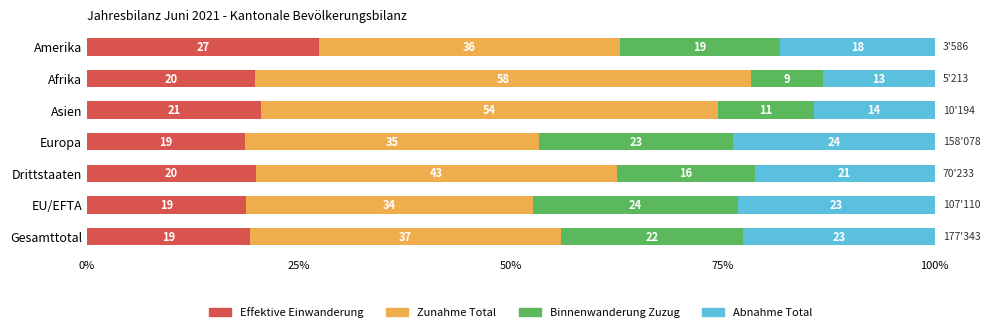

What are all the series names shown in the legend?

Effektive Einwanderung, Zunahme Total, Binnenwanderung Zuzug, Abnahme Total